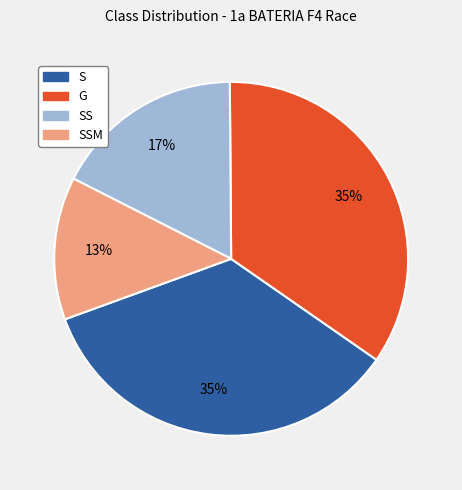

To the nearest percent, what is the average slice percentage?

25%